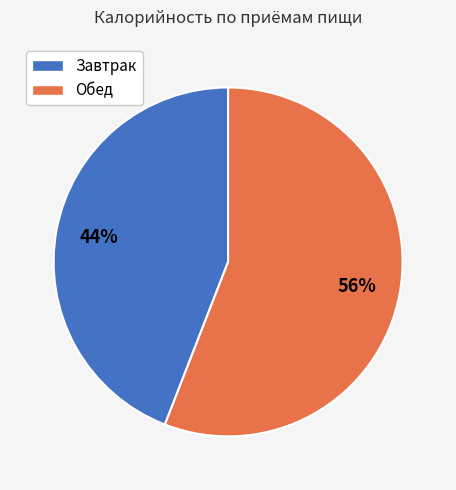

Is the sum of Обед and Завтрак greater than half?

Yes